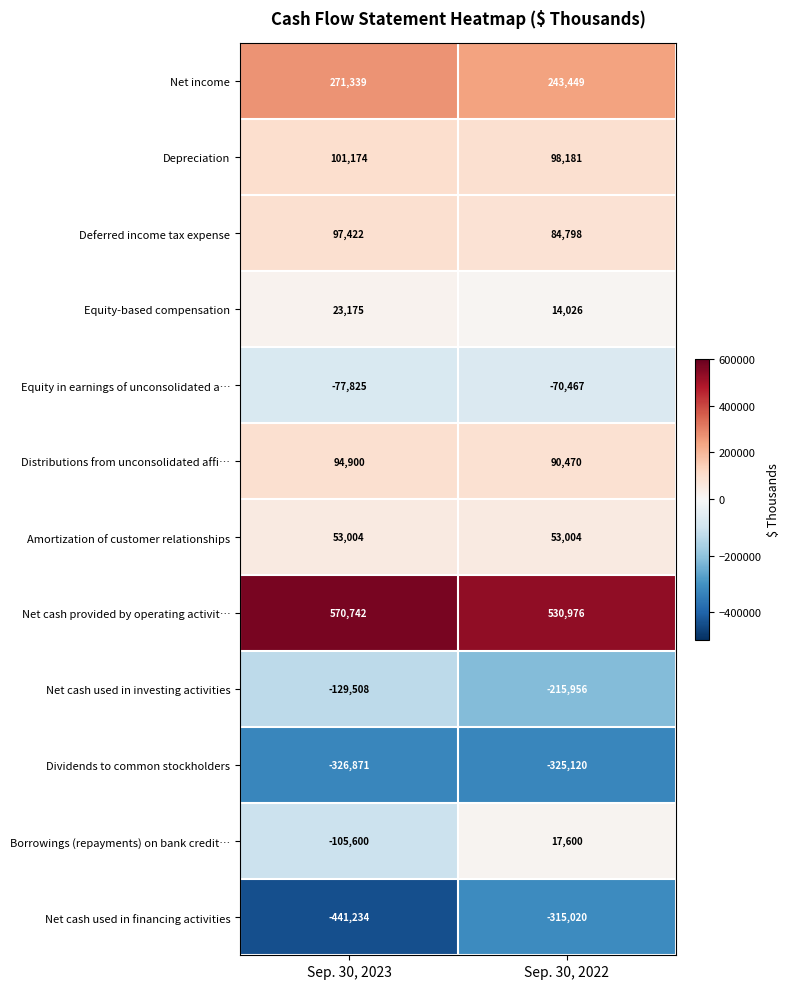

Reading left to right, transcribe all the data shown in this chart.

Net income: Sep. 30, 2023=271339	Sep. 30, 2022=243449
Depreciation: Sep. 30, 2023=101174	Sep. 30, 2022=98181
Deferred income tax expense: Sep. 30, 2023=97422	Sep. 30, 2022=84798
Equity-based compensation: Sep. 30, 2023=23175	Sep. 30, 2022=14026
Equity in earnings of unconsolidated a…: Sep. 30, 2023=-77825	Sep. 30, 2022=-70467
Distributions from unconsolidated affi…: Sep. 30, 2023=94900	Sep. 30, 2022=90470
Amortization of customer relationships: Sep. 30, 2023=53004	Sep. 30, 2022=53004
Net cash provided by operating activit…: Sep. 30, 2023=570742	Sep. 30, 2022=530976
Net cash used in investing activities: Sep. 30, 2023=-129508	Sep. 30, 2022=-215956
Dividends to common stockholders: Sep. 30, 2023=-326871	Sep. 30, 2022=-325120
Borrowings (repayments) on bank credit…: Sep. 30, 2023=-105600	Sep. 30, 2022=17600
Net cash used in financing activities: Sep. 30, 2023=-441234	Sep. 30, 2022=-315020